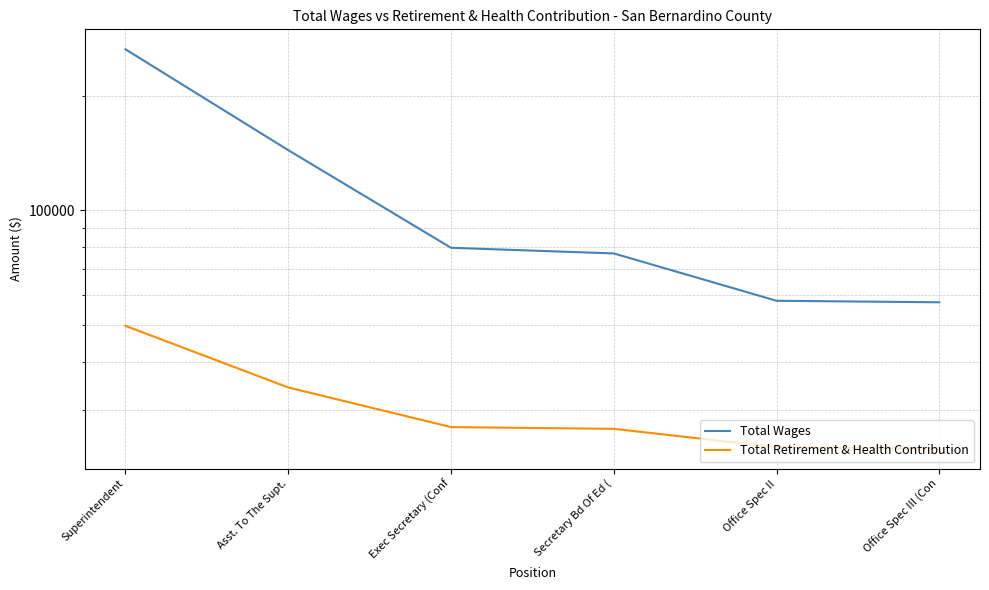

The value of Total Wages at Secretary Bd Of Ed ( is 39919. True or false?

False